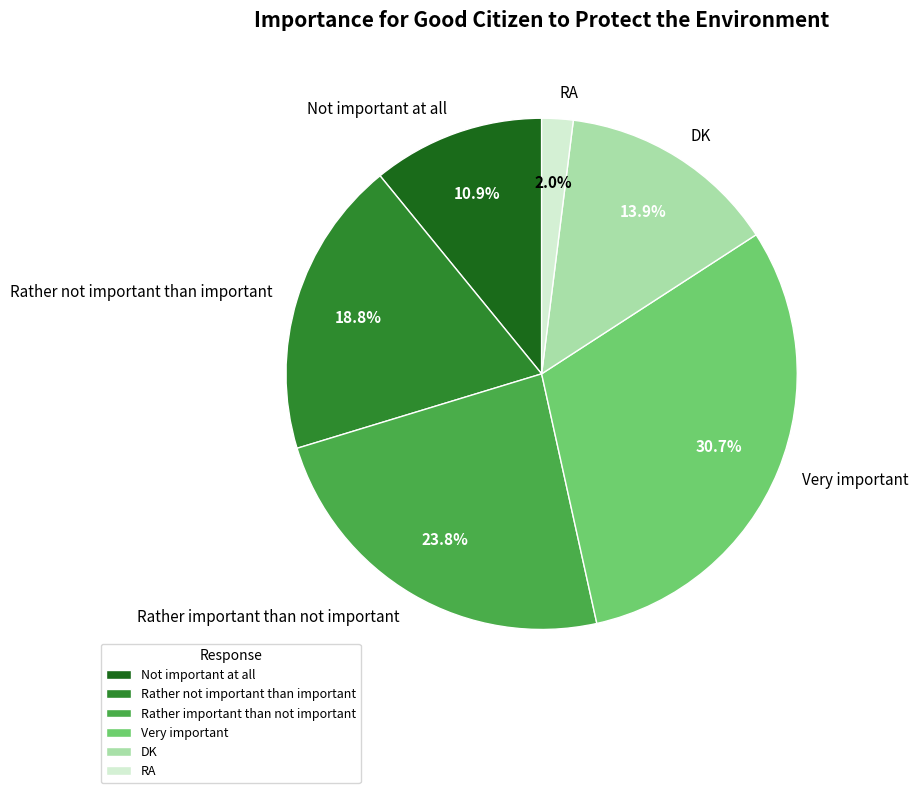

Which has a higher value, Not important at all or Very important?

Very important